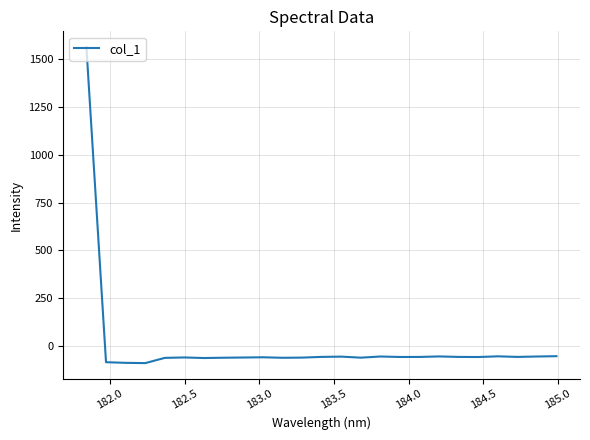

What is the greatest value displayed?

1563.5